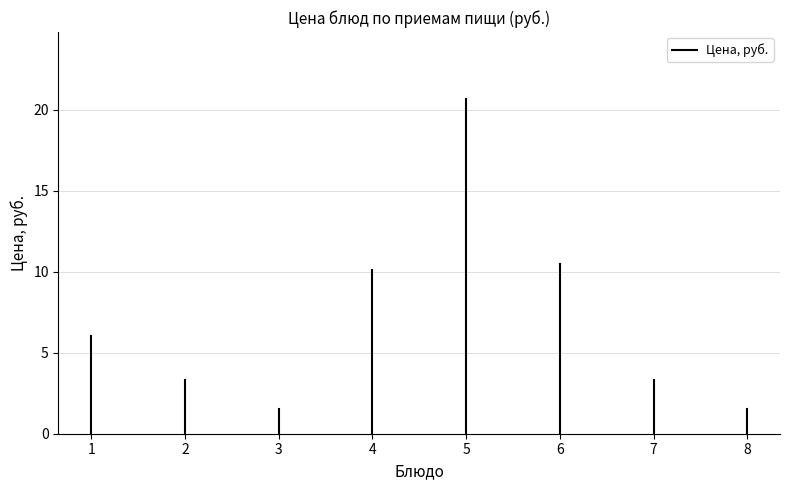

Is this an area chart (filled region under the line)?

No